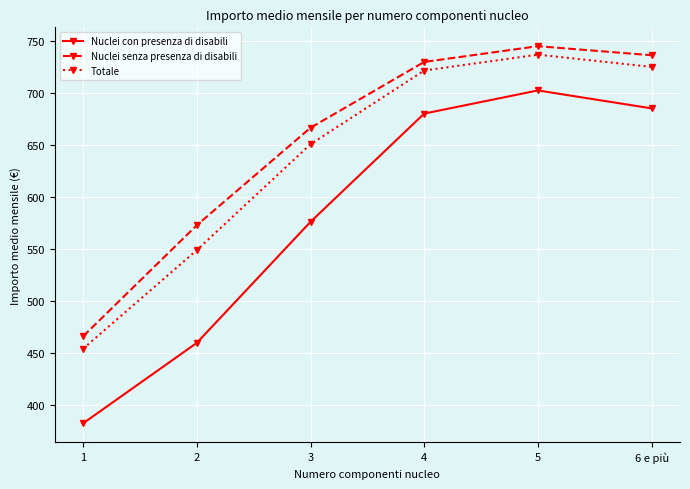

What is the greatest value displayed?

744.6